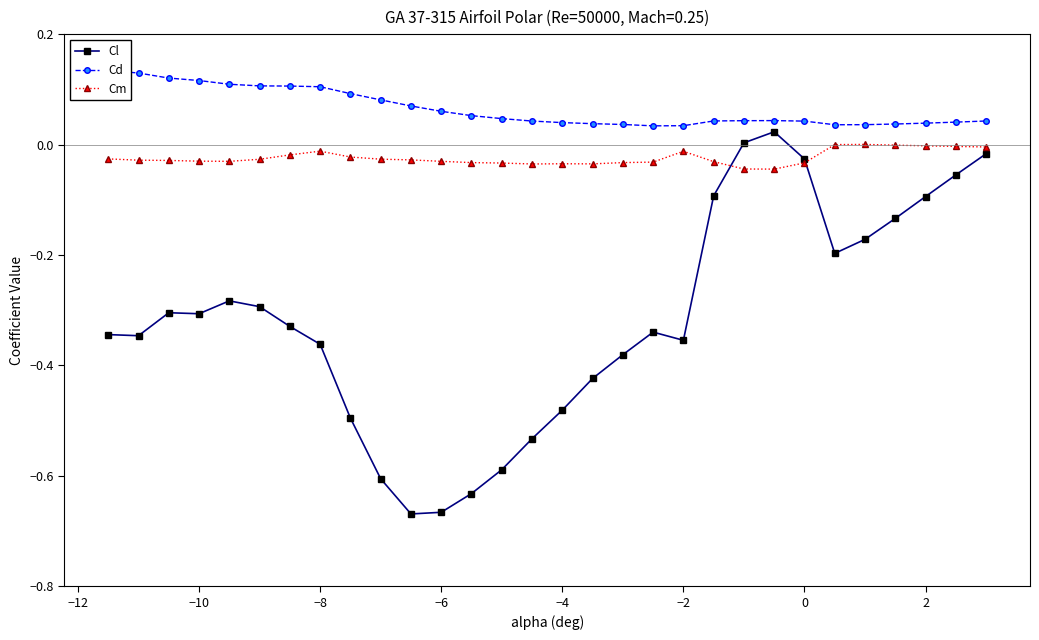

True or false: Cm has more than 1 interior local peaks.

True